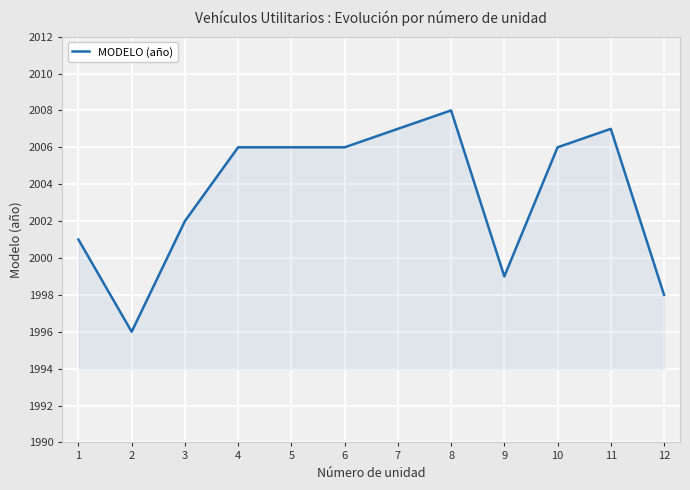

What is the change in value from 11 to 12?

-9